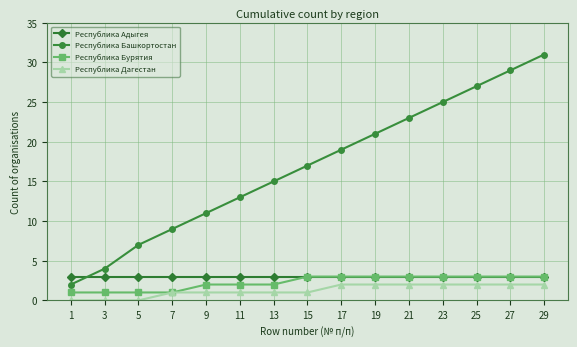

Is the value of Республика Дагестан at 25 greater than the value of Республика Адыгея at 23?

No